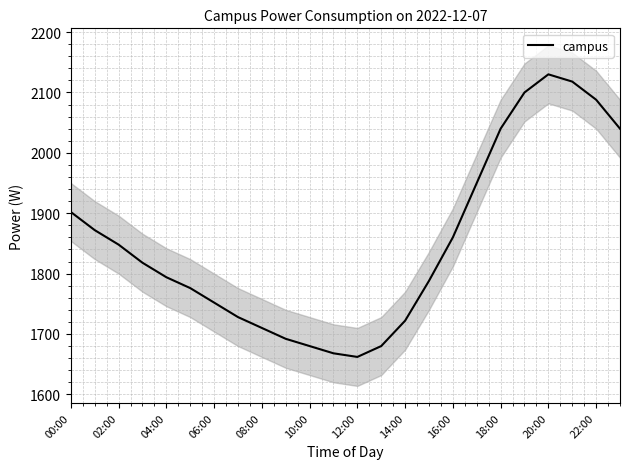

The campus series shows 1752 at 06:00. True or false?

True